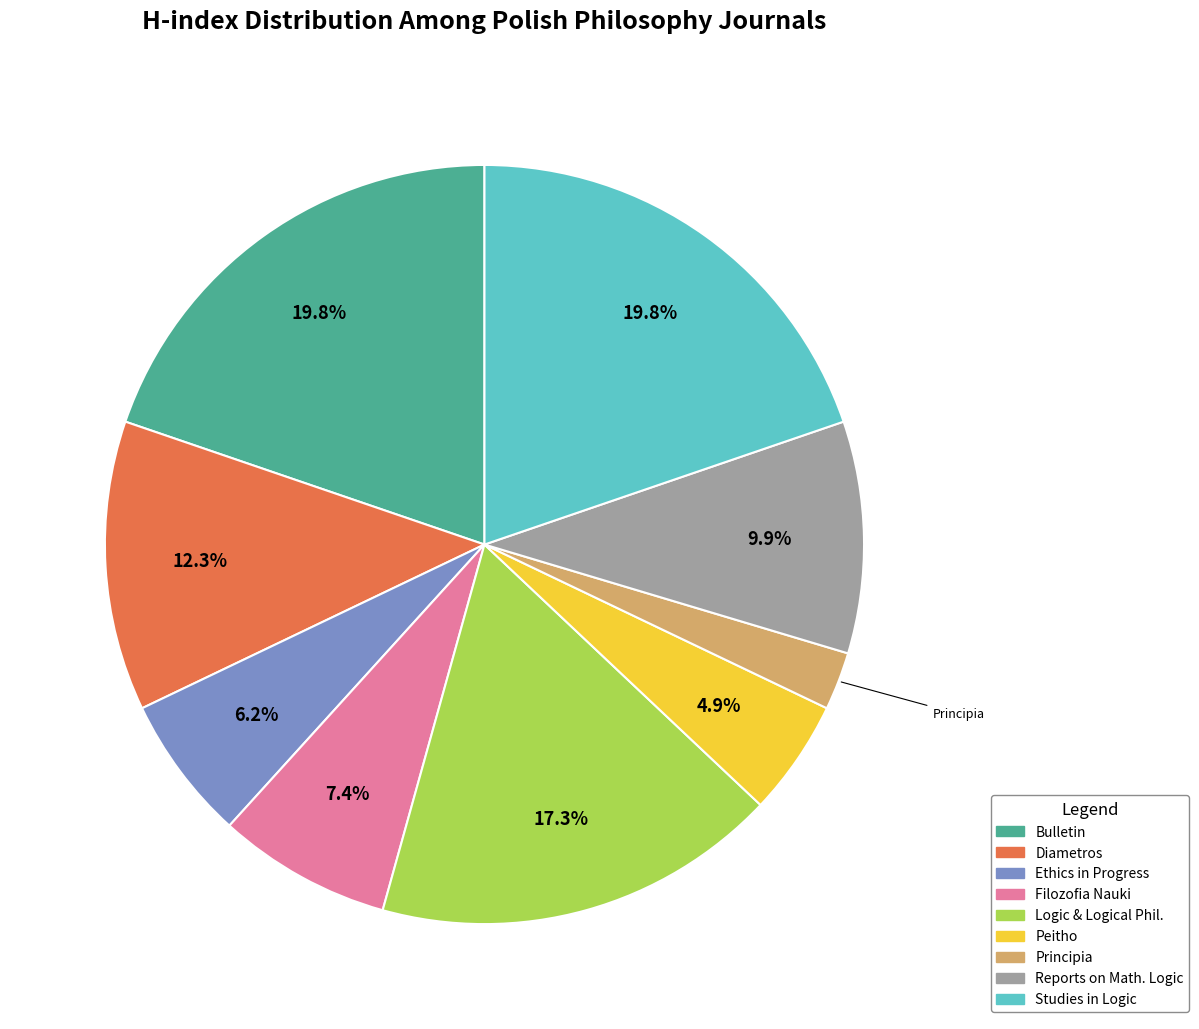

Is there any slice that represents more than half of the pie?

No